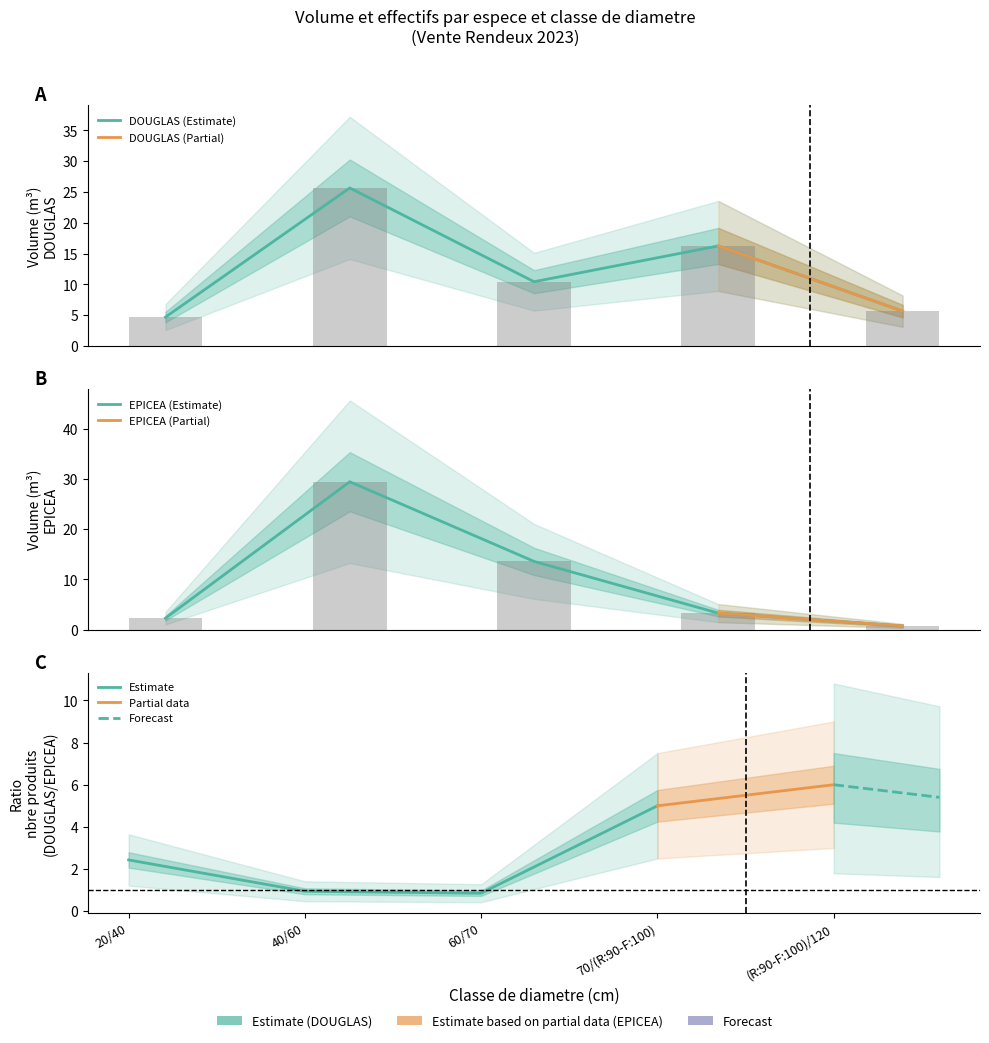

What is the label of the 3rd bar from the right?

60/70